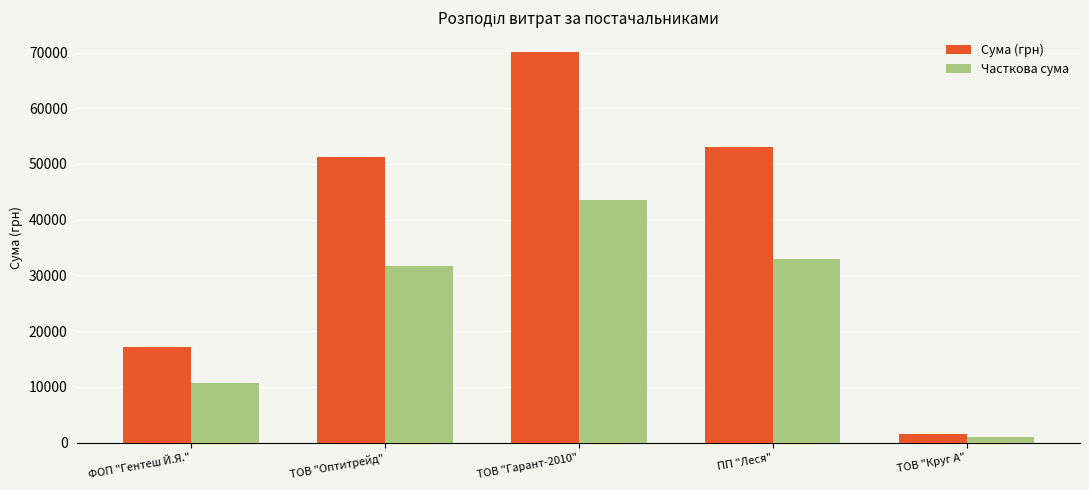

Is it true that Сума (грн) equals 70149.9 at ТОВ "Гарант-2010"?

True